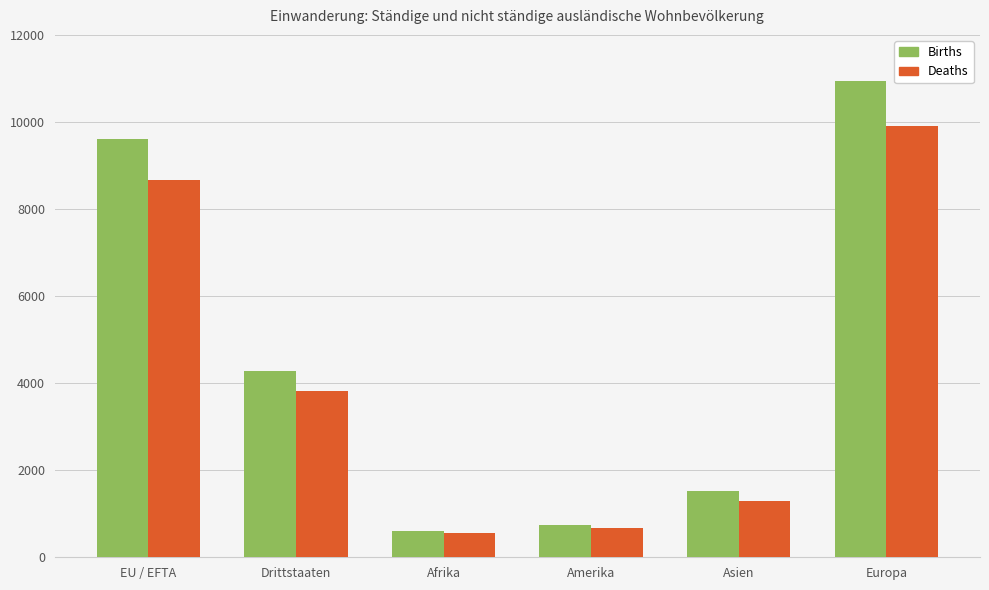

What is the total value across all series at Drittstaaten?

8086